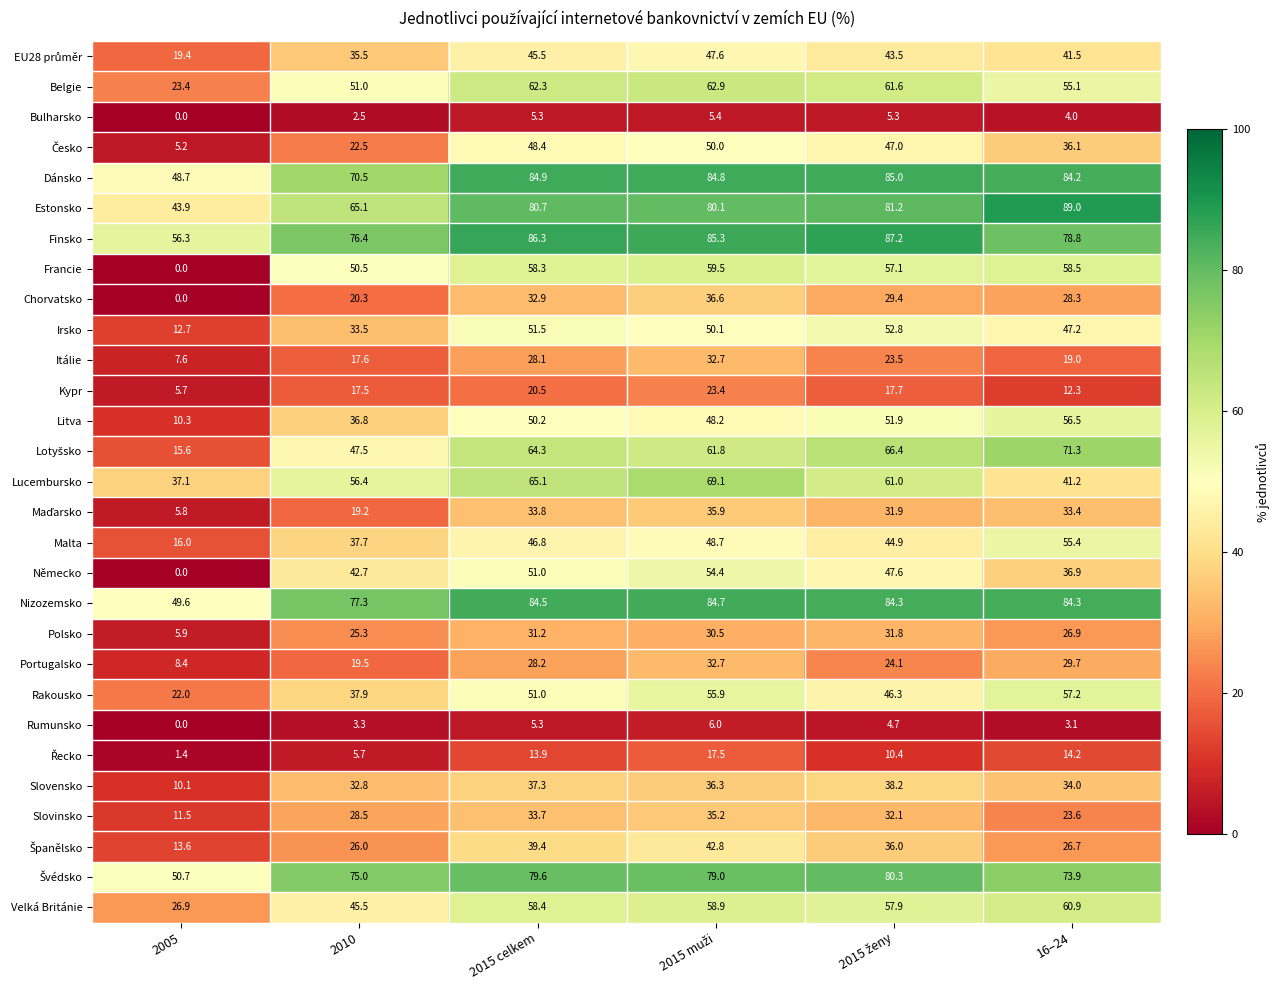

Count the number of data series in this chart.

29